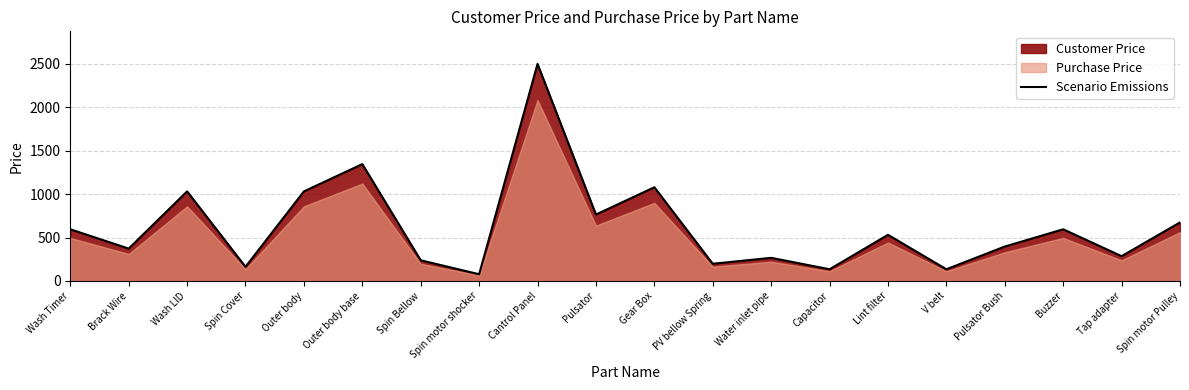

At which label is the value closest to 1287?

Outer body base